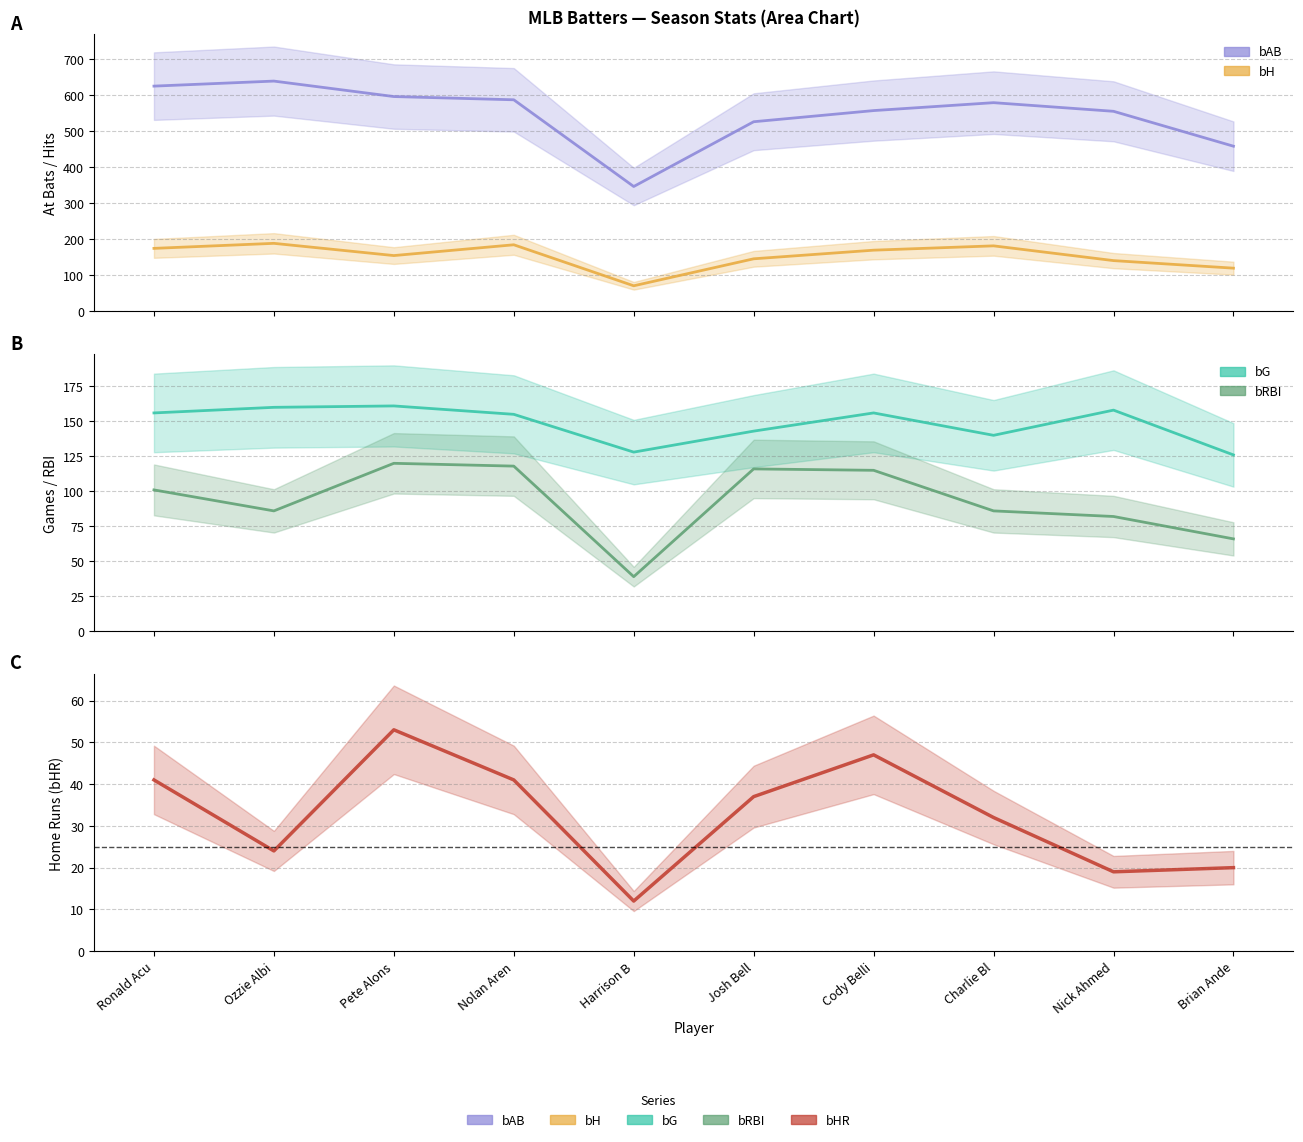

Does the chart have visible grid lines?

Yes